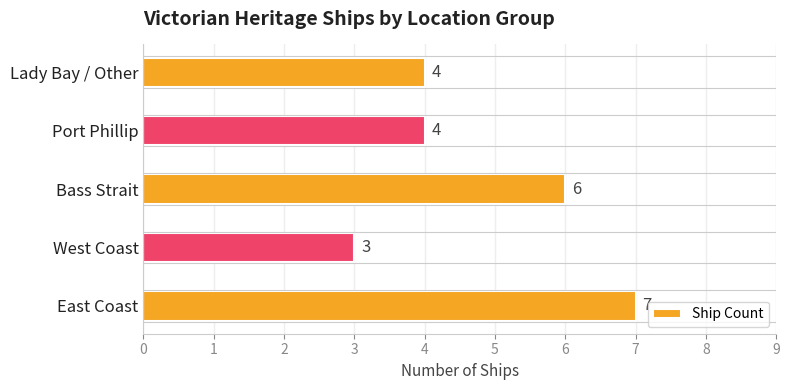

Count the values in the range 4 to 6.

3